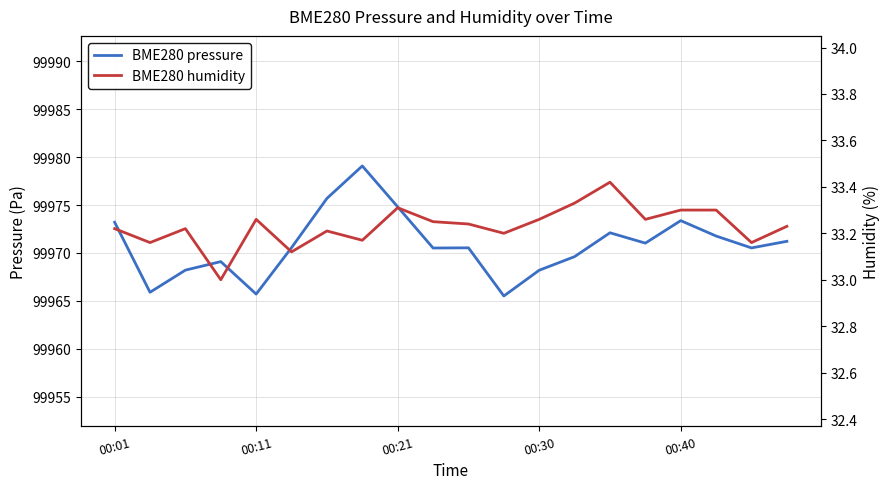

Is it true that BME280 humidity equals 33.2 at 10?

True